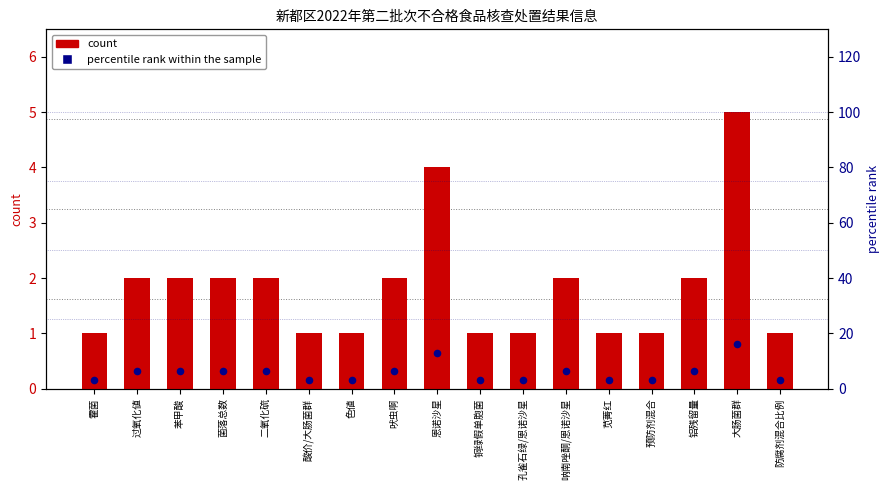

Which series reaches the minimum Y coordinate?

count